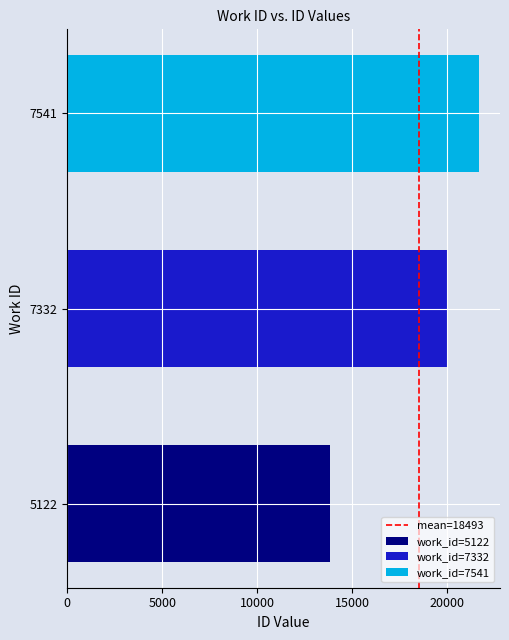

Is it true that work_id=7541 equals 21685 at 7332?

True